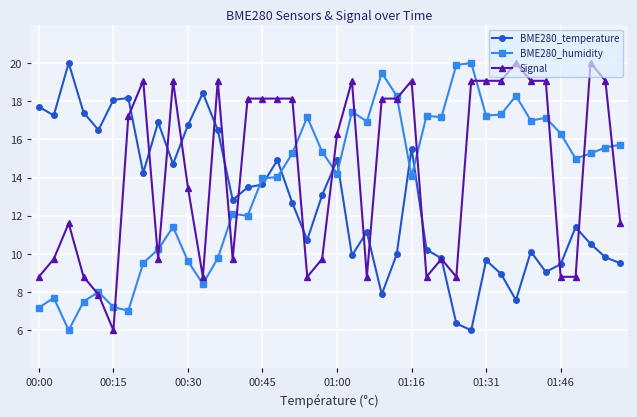

What is the smallest value displayed?

6.0